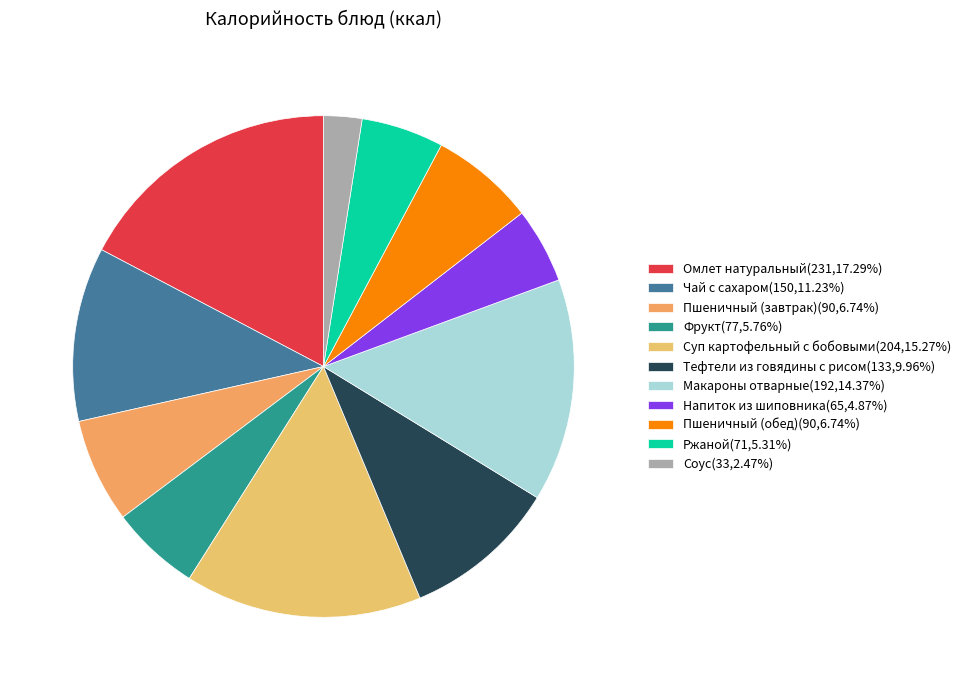

What is the largest slice in the pie chart?

Омлет натуральный